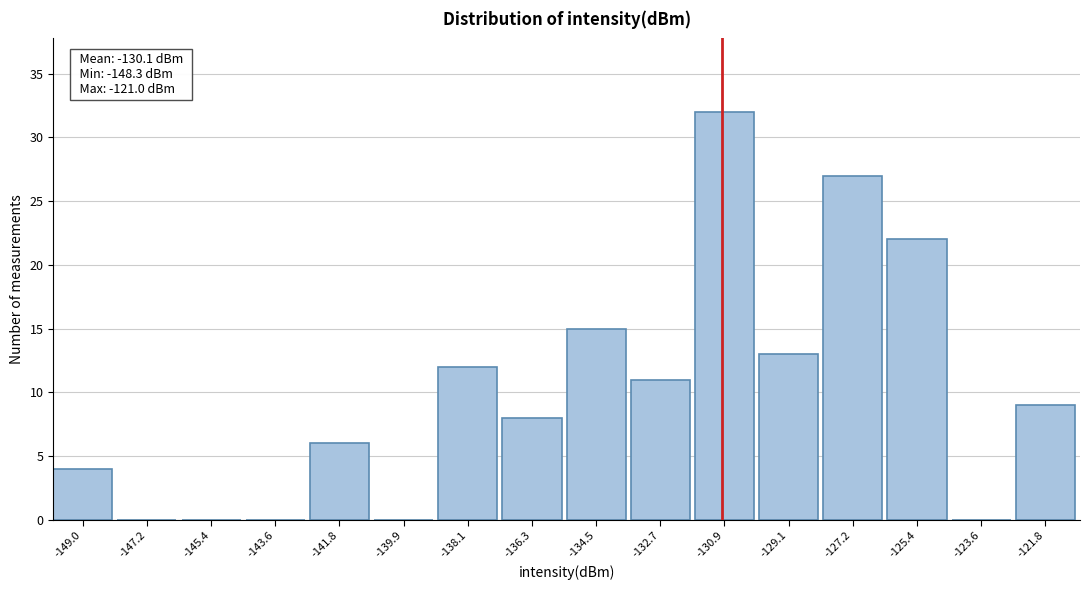

Reading right to left, what are all the values shown in this chart?

-121.8=9	-123.6=0	-125.4=22	-127.2=27	-129.1=13	-130.9=32	-132.7=11	-134.5=15	-136.3=8	-138.1=12	-139.9=0	-141.8=6	-143.6=0	-145.4=0	-147.2=0	-149.0=4